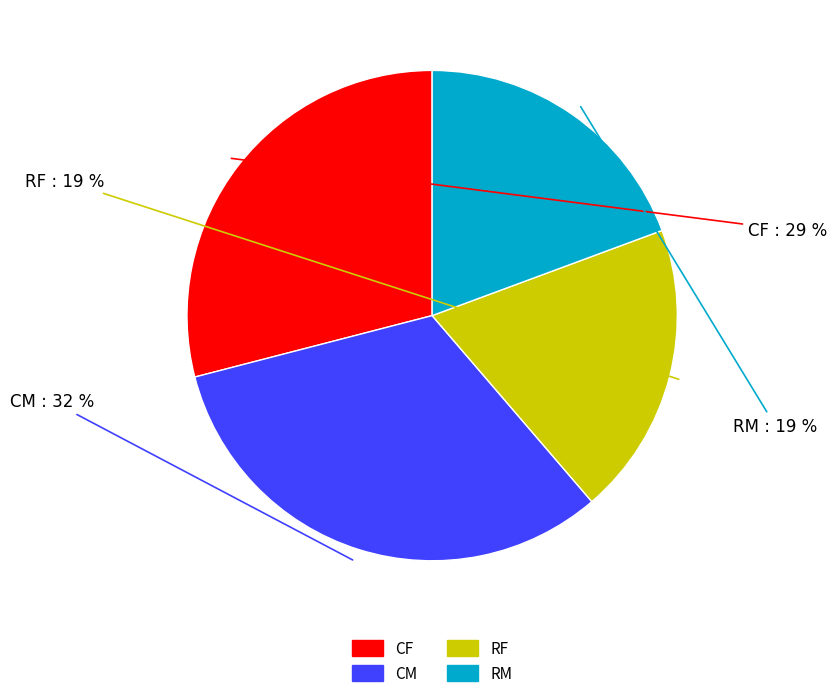

Which category has the biggest portion of the pie?

CM